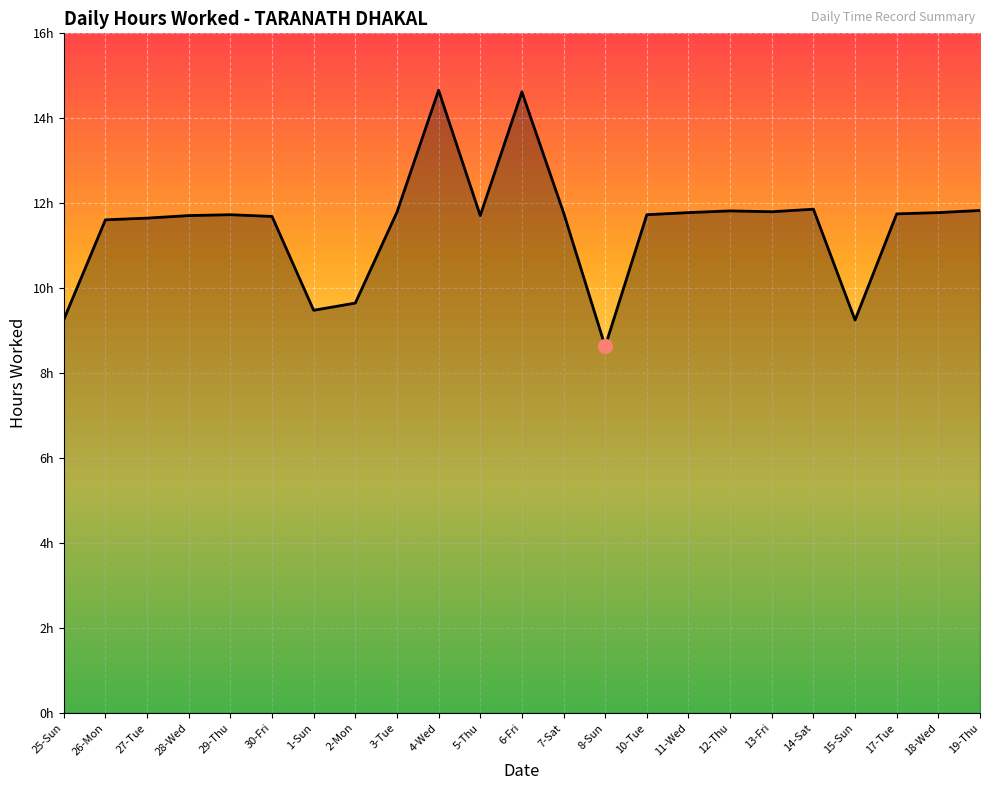

Reading left to right, what are all the values shown in this chart?

9.3	11.6	11.7	11.7	11.7	11.7	9.5	9.7	11.8	14.7	11.7	14.6	11.8	8.6	11.7	11.8	11.8	11.8	11.9	9.2	11.8	11.8	11.8